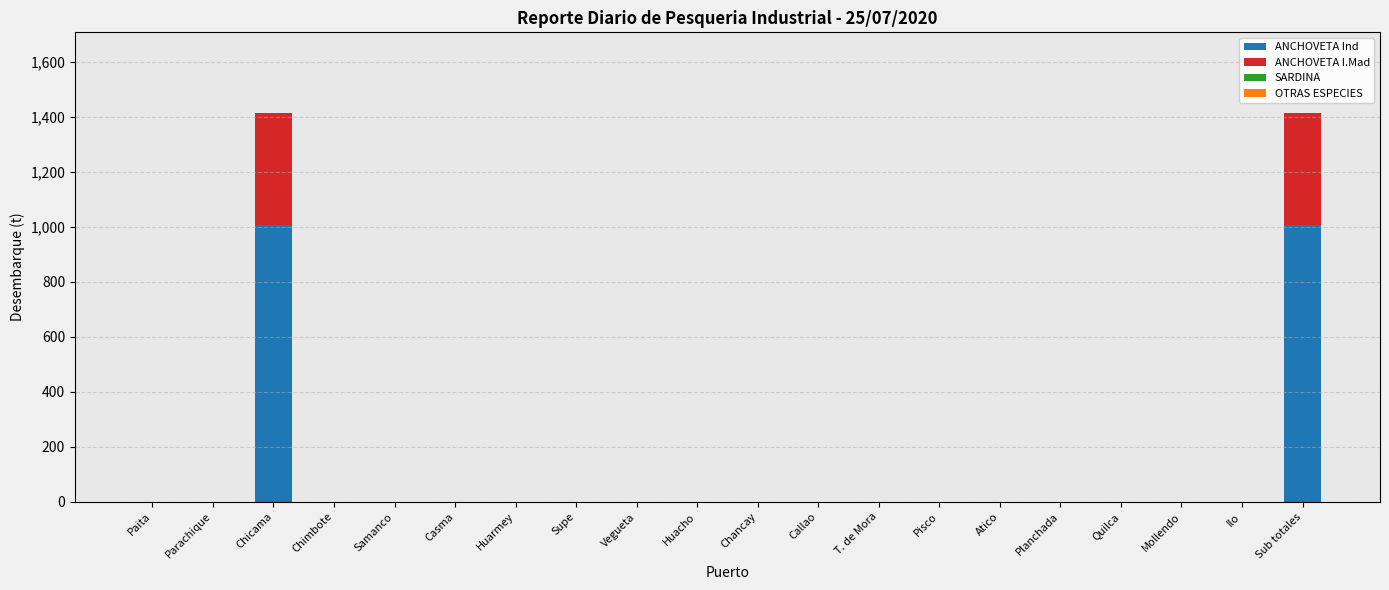

The ANCHOVETA Ind series shows 0.0 at Supe. True or false?

True